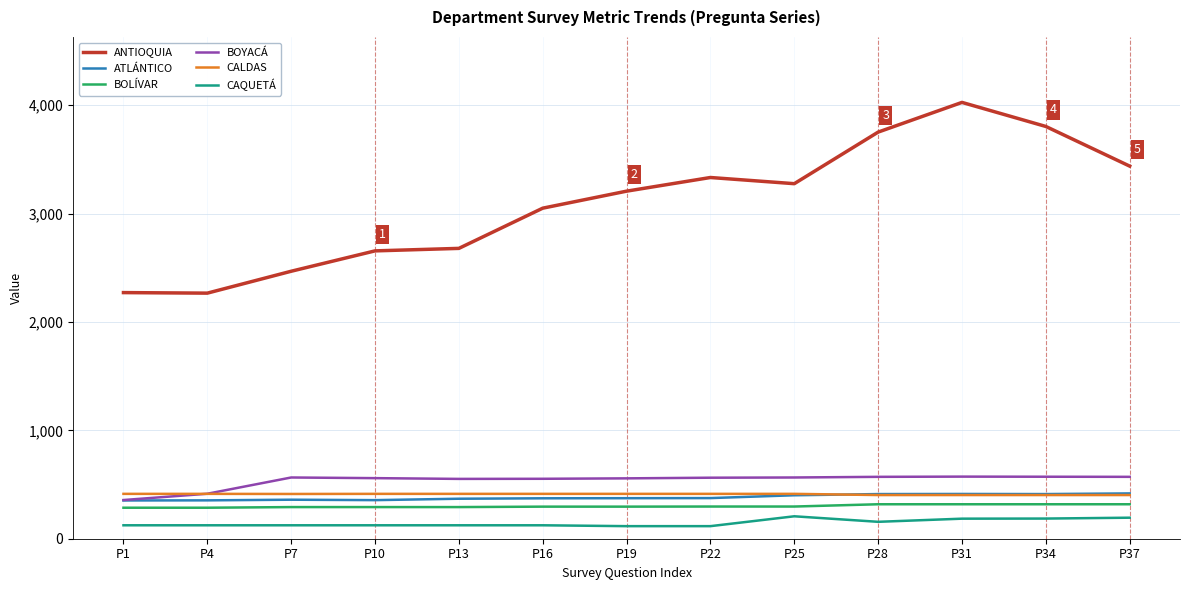

Which series changed the most between P13 and P37?

ANTIOQUIA